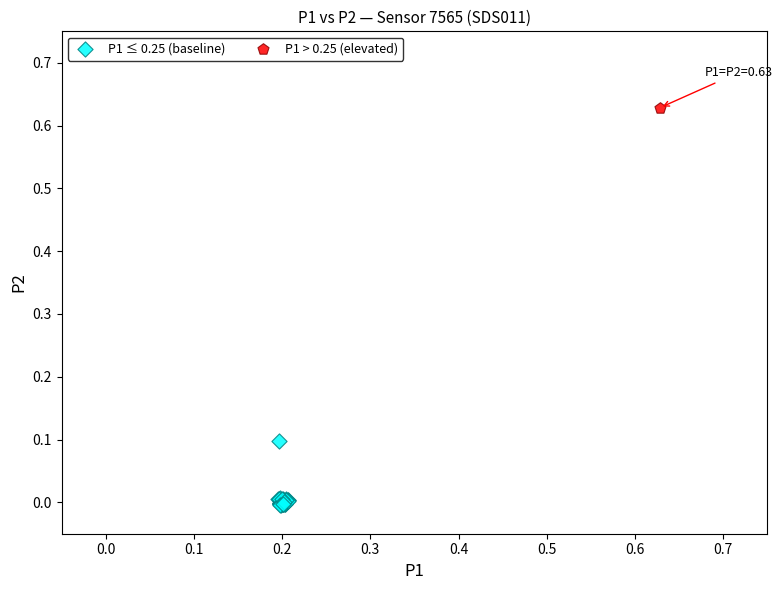

What are all the series names shown in the legend?

P1 ≤ 0.25 (baseline), P1 > 0.25 (elevated)